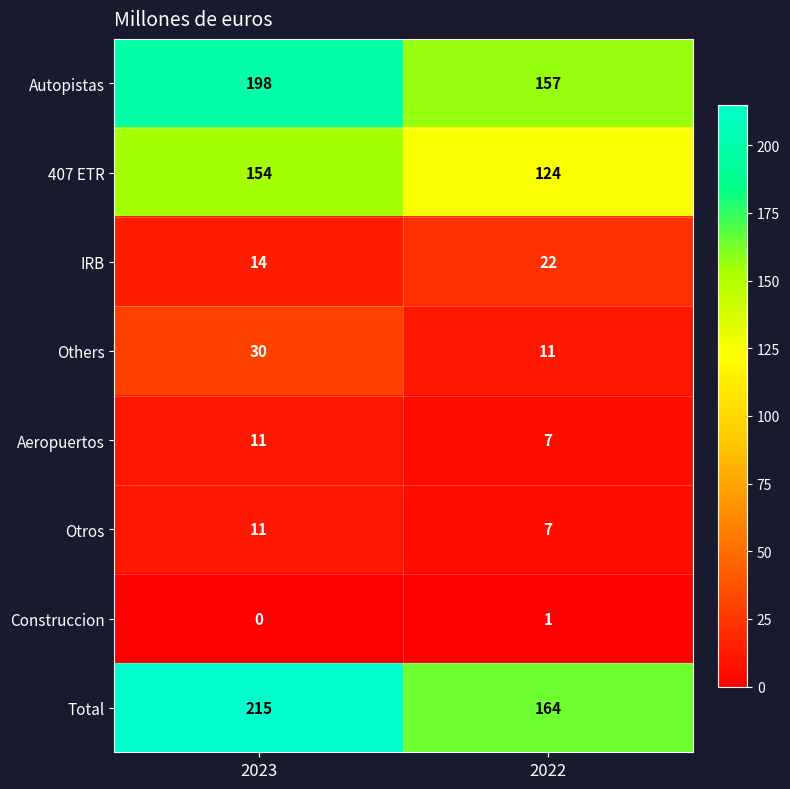

What is the average value of the Total series?

190